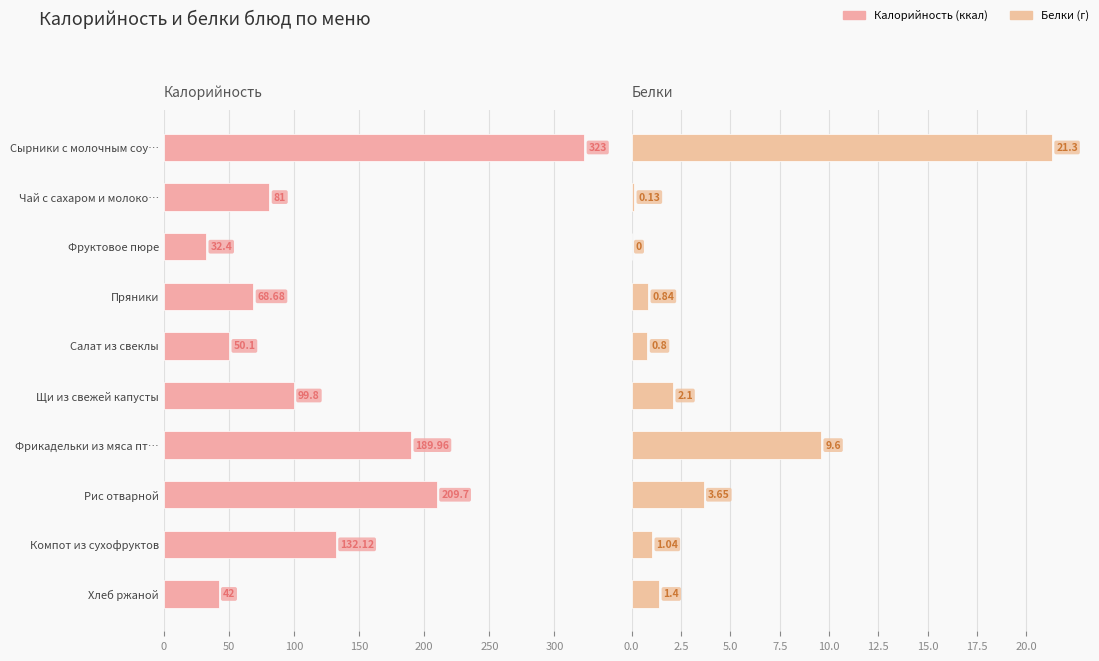

What is the difference between the maximum and minimum values in the Белки series?

21.3